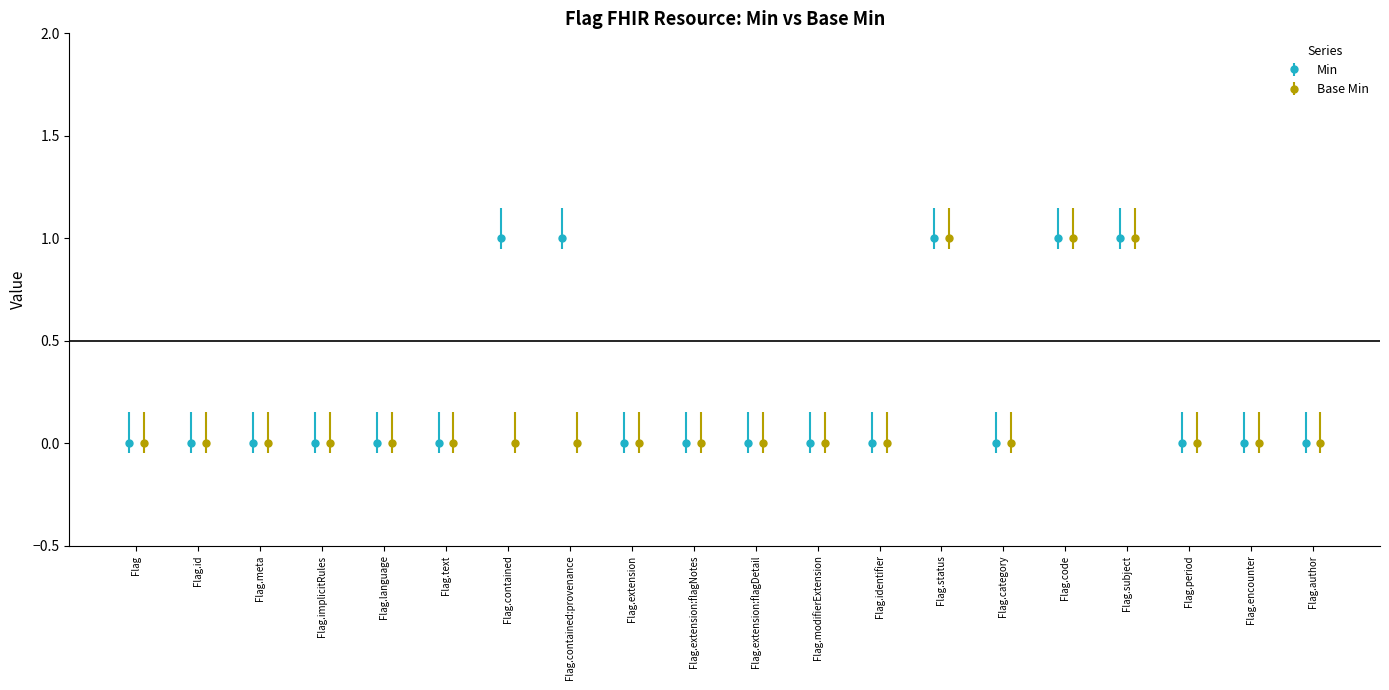

Reading right to left, extract all data points from this chart.

Min: 0	0	0	1	1	0	1	0	0	0	0	0	1	1	0	0	0	0	0	0
Base Min: 0	0	0	1	1	0	1	0	0	0	0	0	0	0	0	0	0	0	0	0